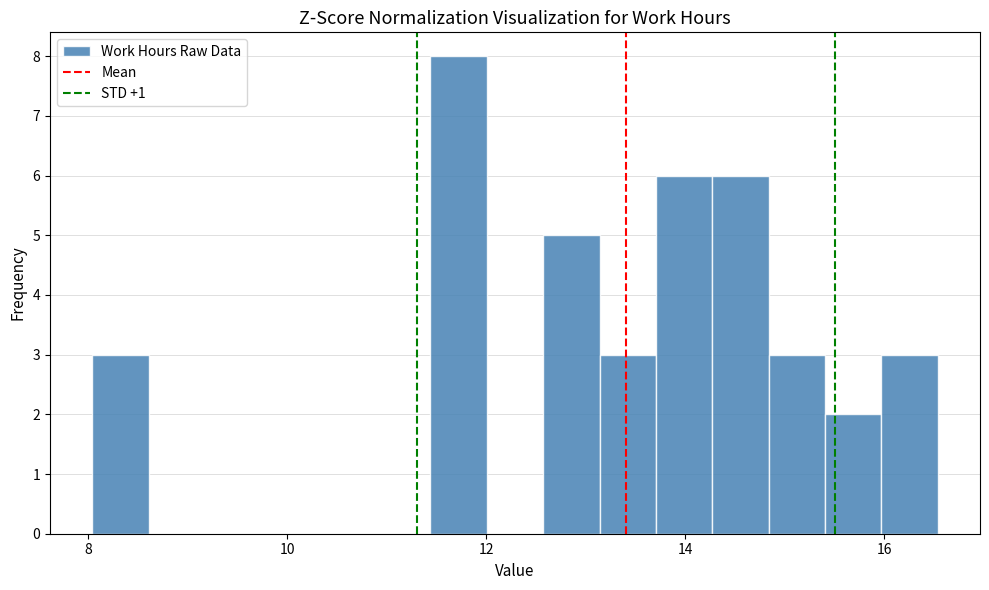

Around what value on the x-axis is the tallest bar? Give the approximate position of its centre, as read against the axis.

11.8